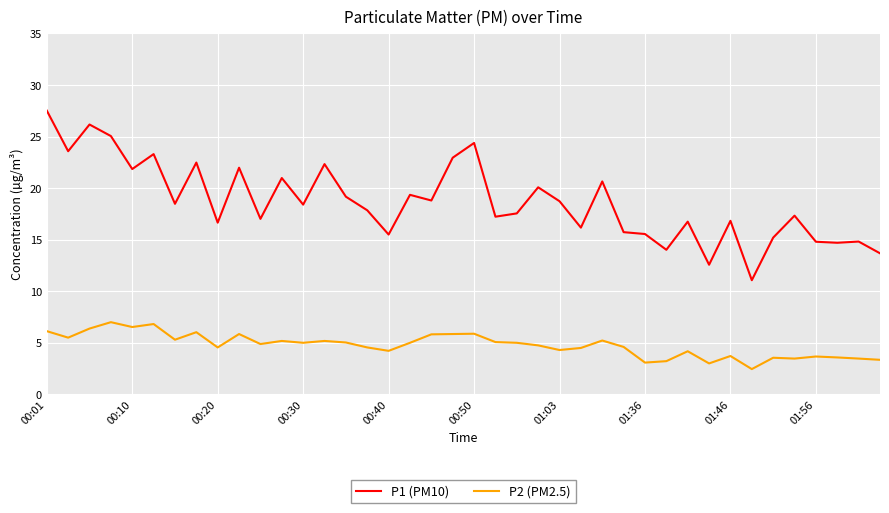

What is the highest value of the P2 (PM2.5) series?

7.0